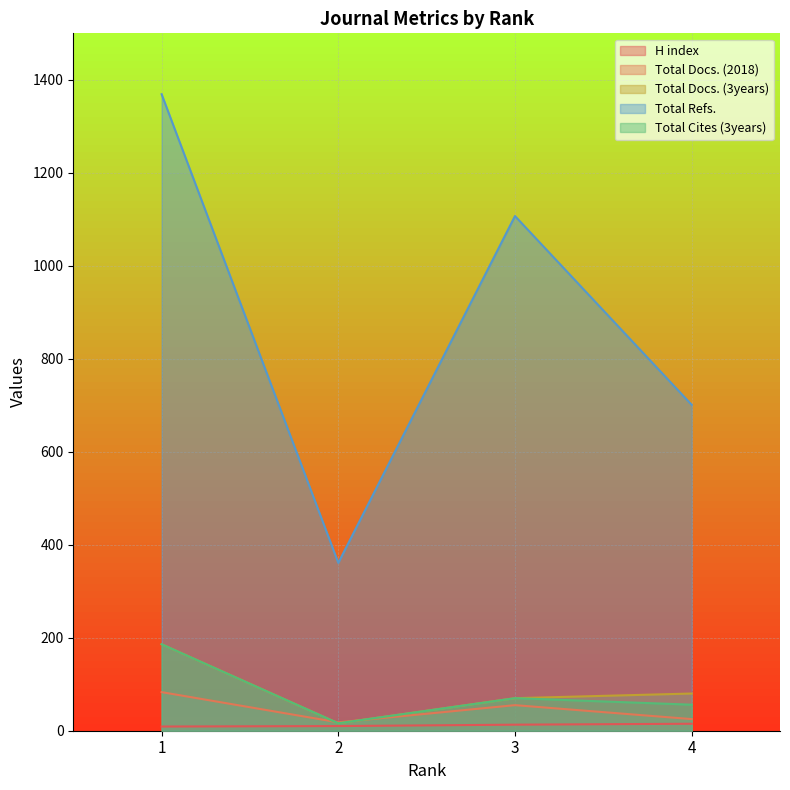

Does the chart display data point markers on the line(s)?

No